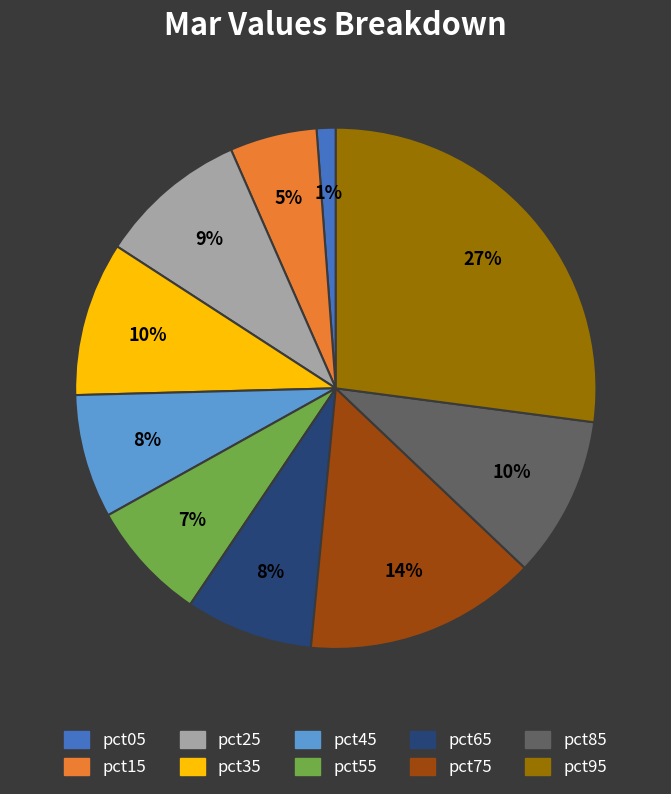

What percentage is the pct55 slice, to the nearest percent?

7%